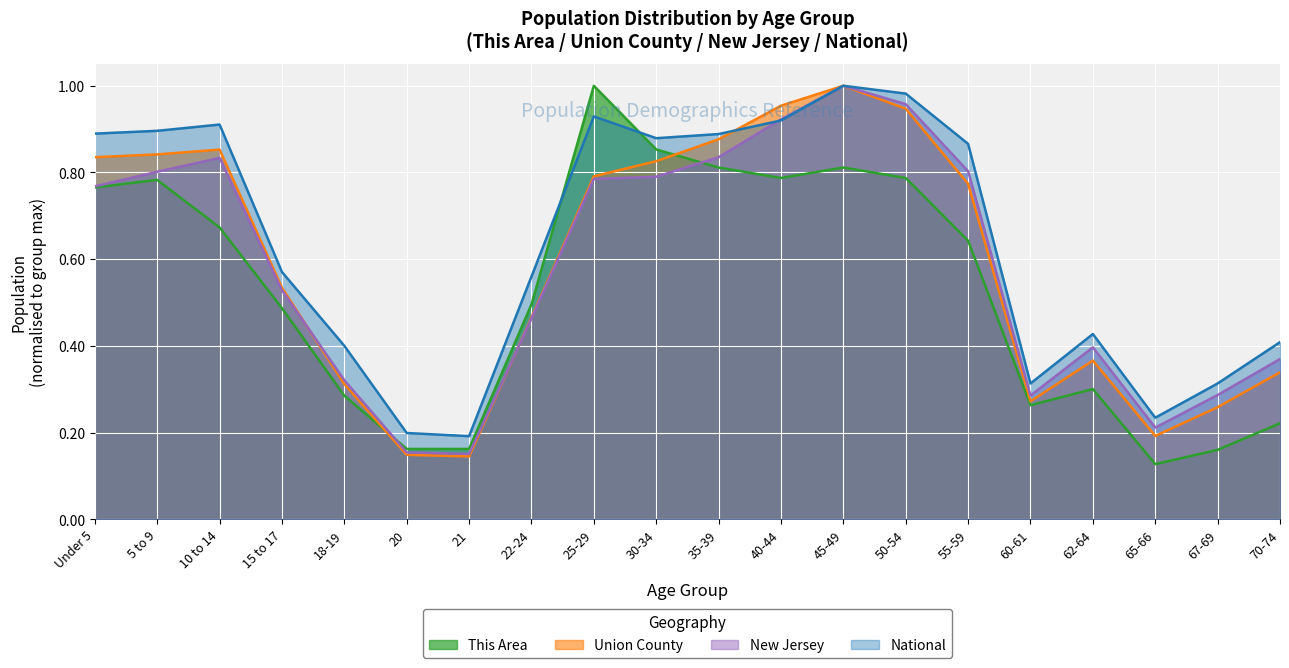

True or false: This Area and New Jersey cross at least once.

True